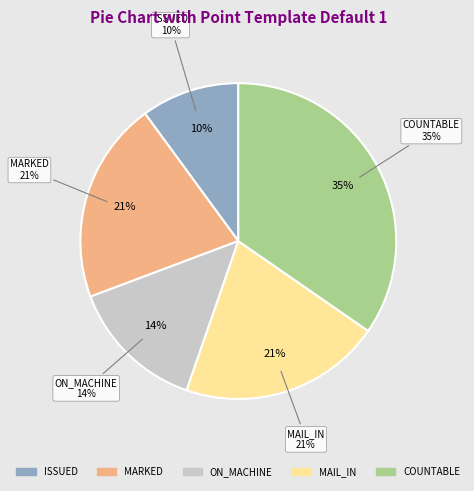

Combined, what portion of the pie is ON_MACHINE and MAIL_IN?

34.6%